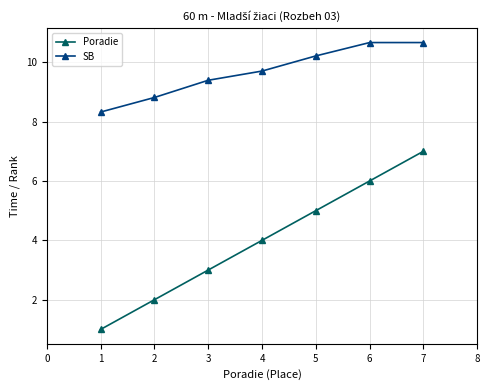

True or false: Poradie and SB intersect in this chart.

False